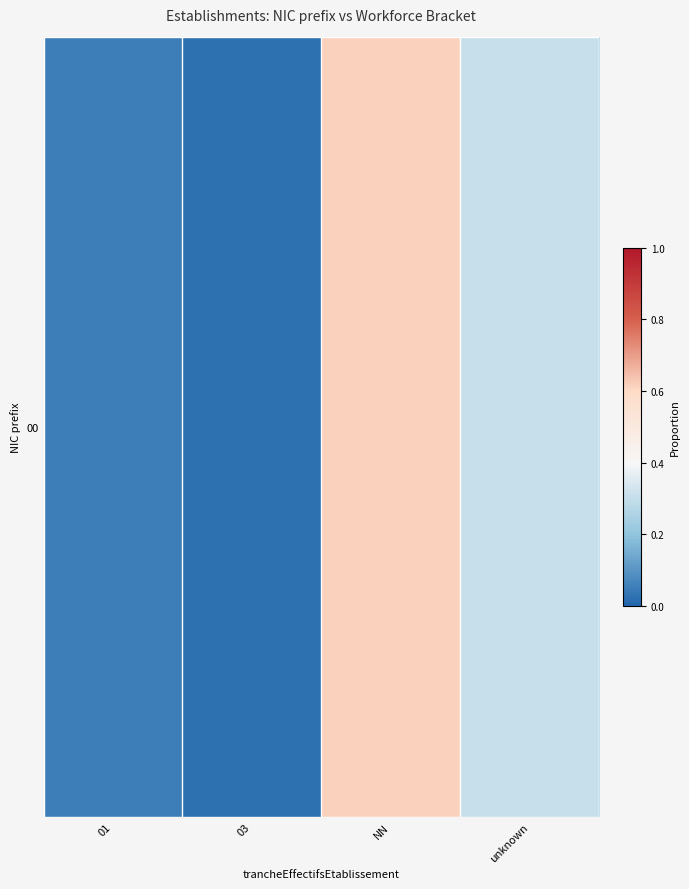

What is the maximum value shown in the chart?

0.6